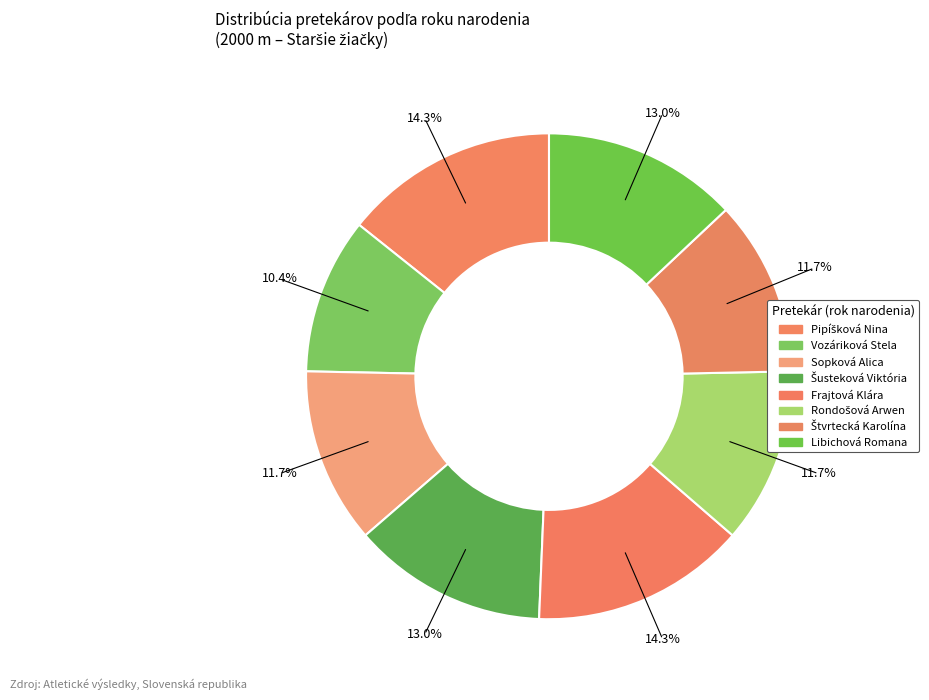

Is there a majority slice in this chart?

No